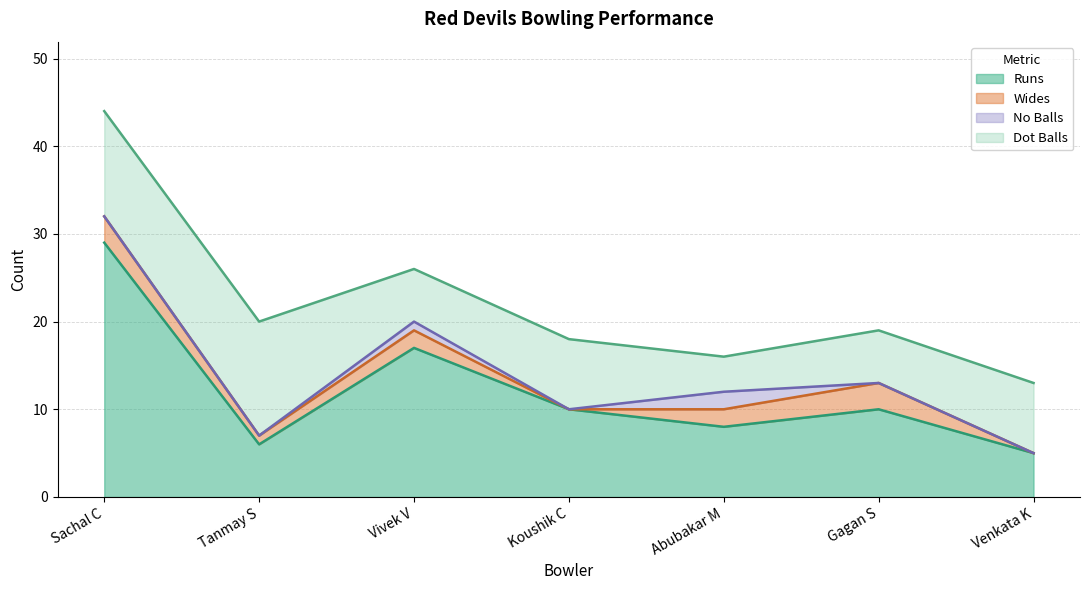

Reading left to right, what are all the values shown in this chart?

Runs: 29	6	17	10	8	10	5
Wides: 3	1	2	0	2	3	0
No Balls: 0	0	1	0	2	0	0
Dot Balls: 12	13	6	8	4	6	8